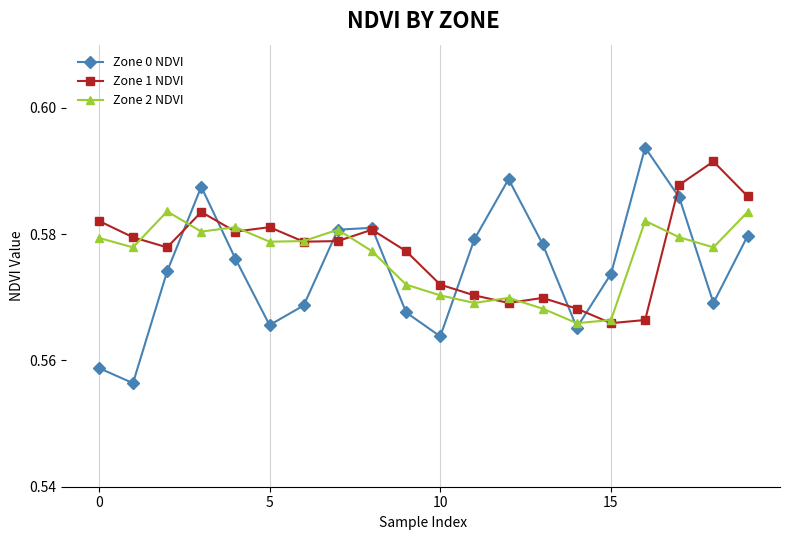

How many lines are shown in the chart?

3